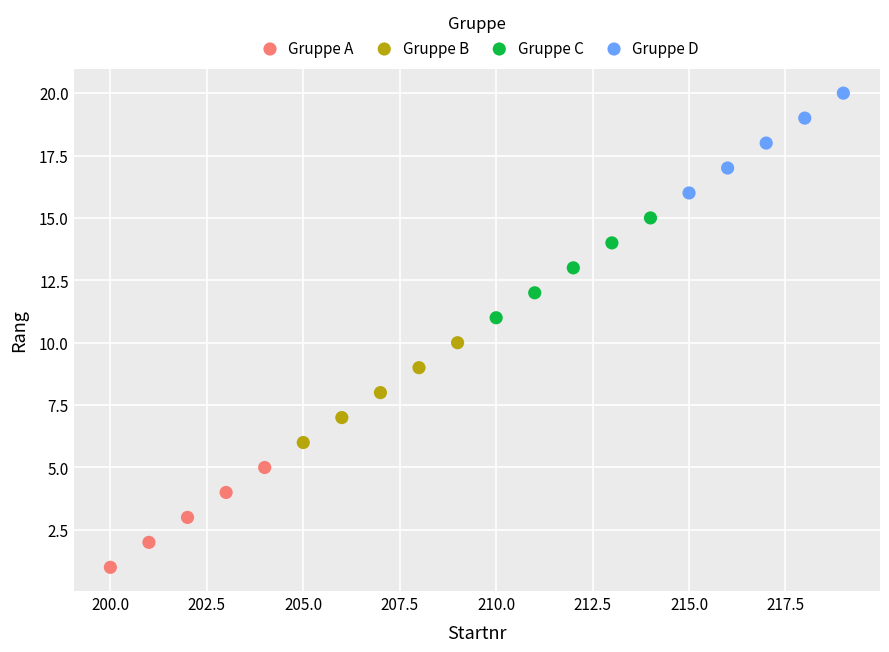

Which series reaches the maximum Y coordinate?

Gruppe D